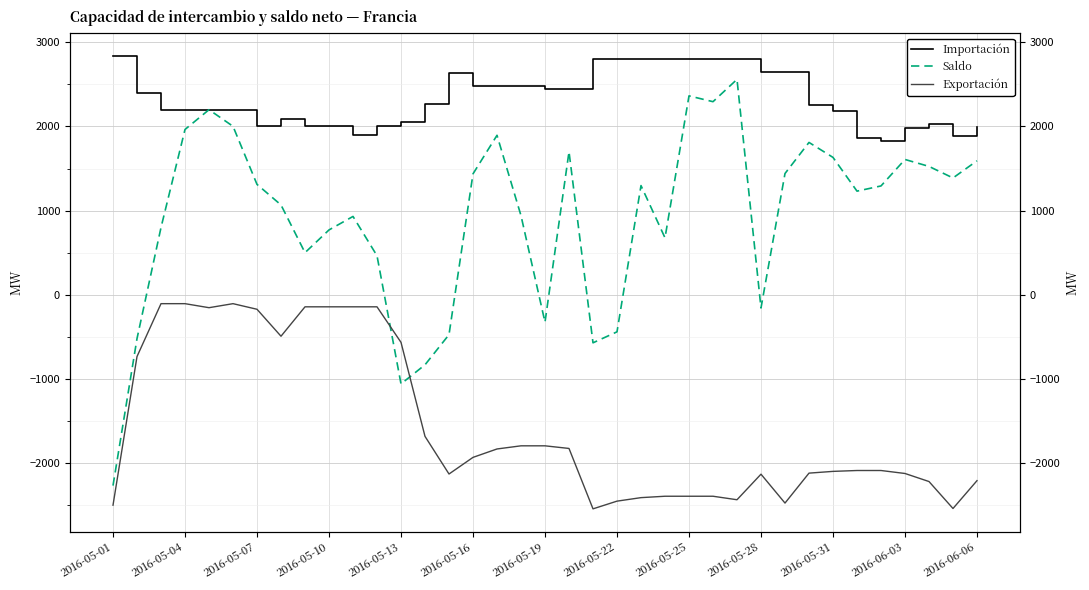

What position from the right is 2016-06-03?

4